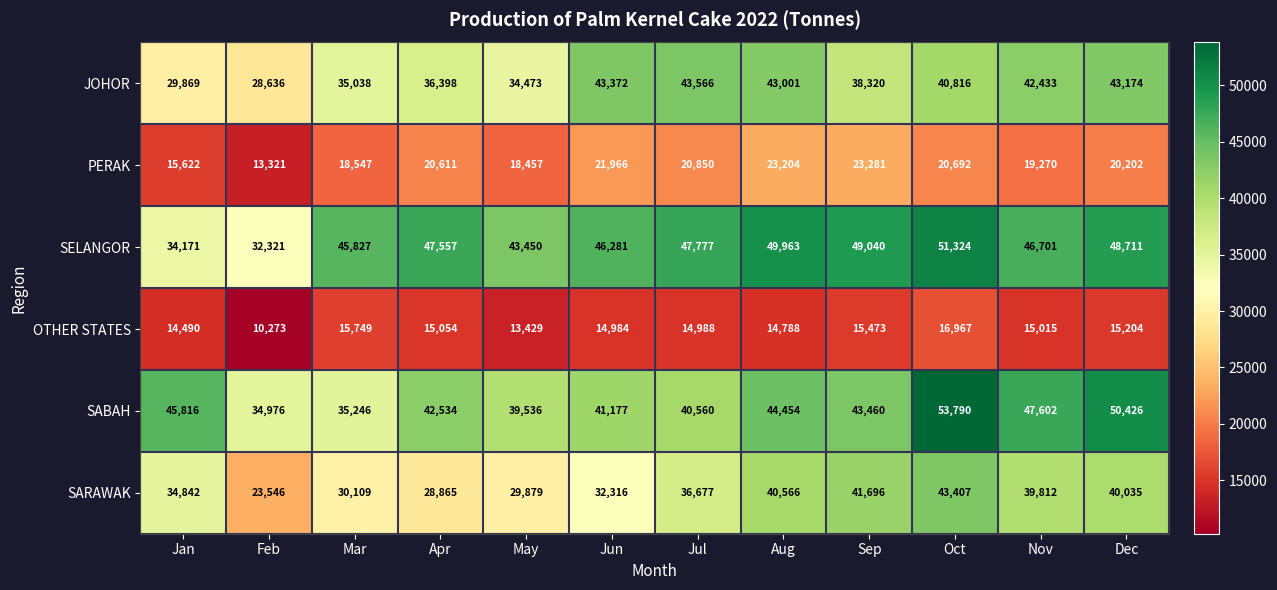

At which label does SABAH first exceed 43460?

Jan